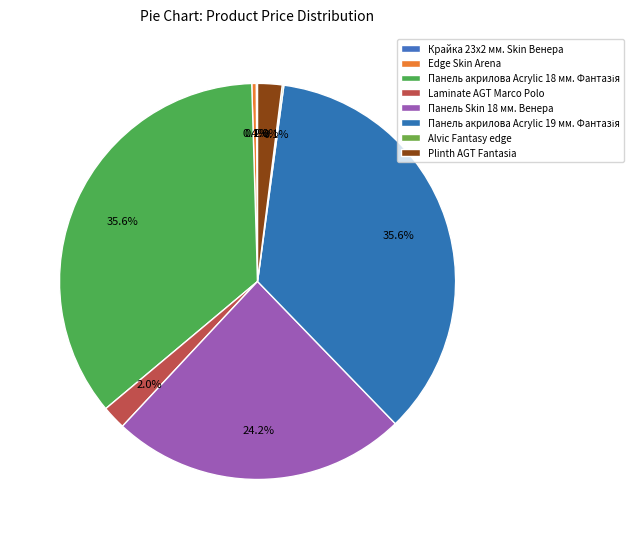

What is the change in value from Панель Skin 18 мм. Венера to Панель акрилова Acrylic 19 мм. Фантазія?

+3479.9